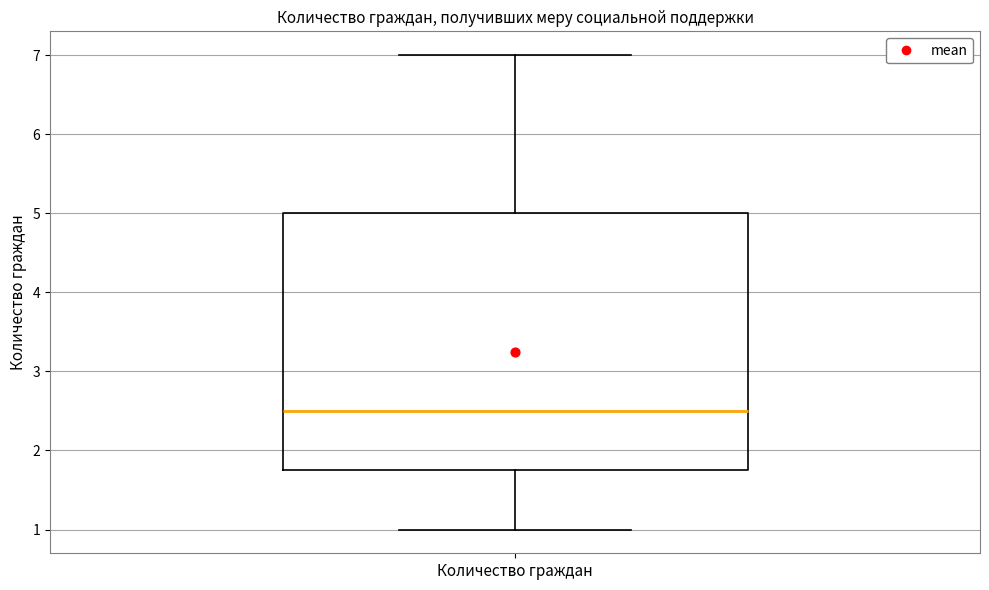

Where does the median line of the box for Количество граждан sit on the y-axis? The values are not printed on the chart, so give them approximately, as read against the axis.

2.5